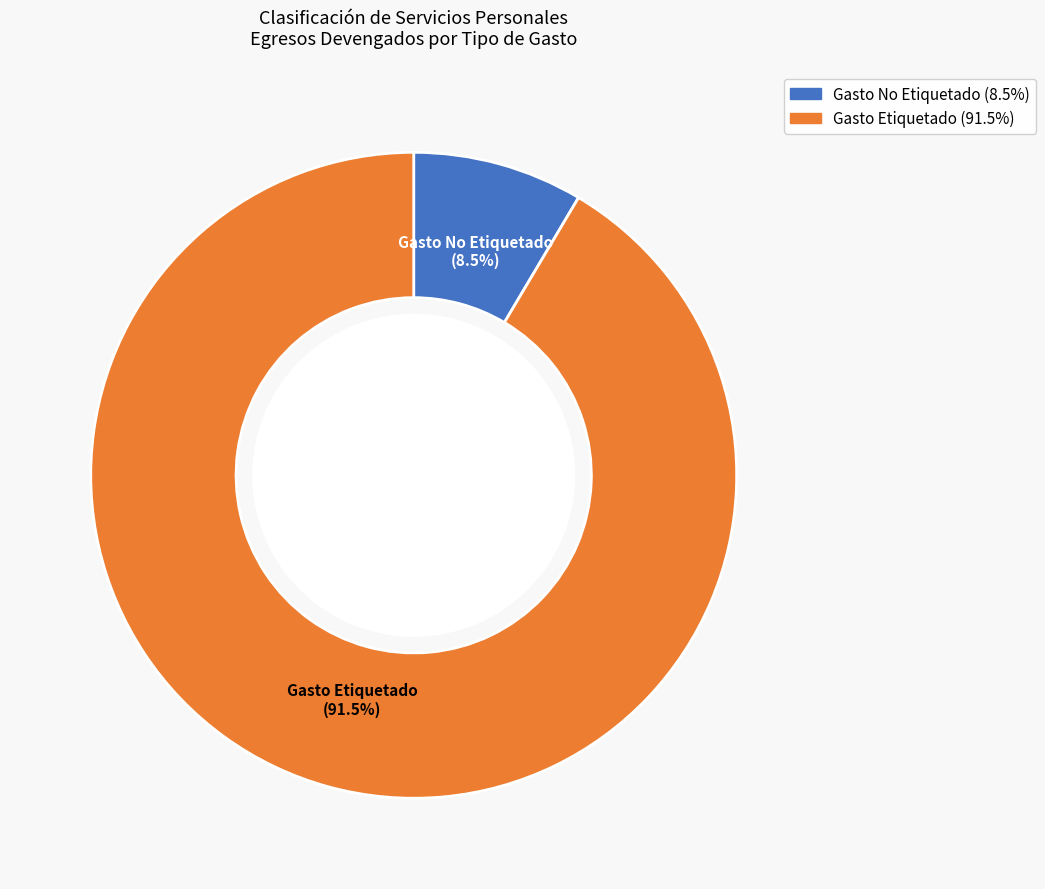

Which has a higher value, Gasto Etiquetado or Gasto No Etiquetado?

Gasto Etiquetado